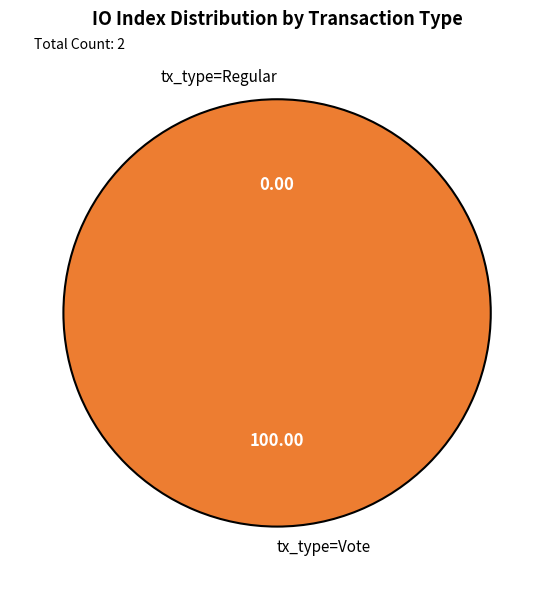

Which category has the smallest portion of the pie?

tx_type=Regular